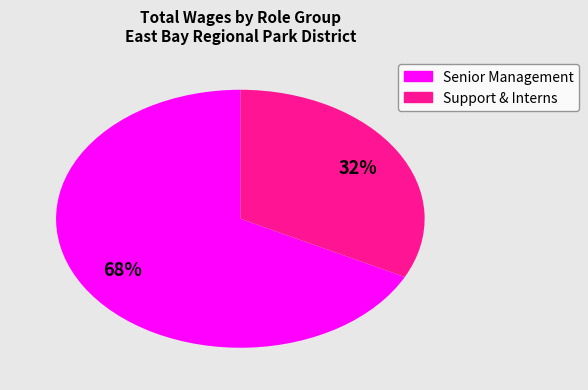

Is there any slice that represents more than half of the pie?

Yes